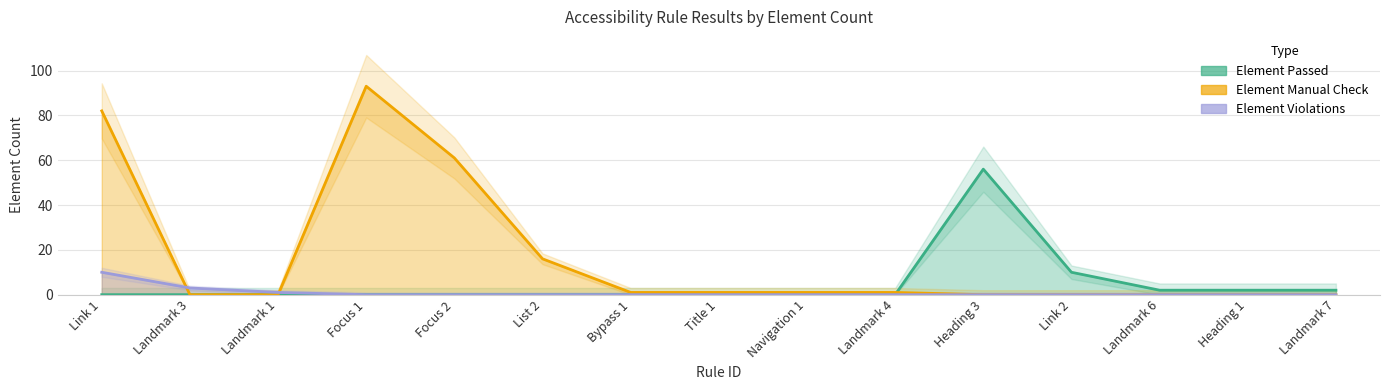

How many series are shown in this chart?

3